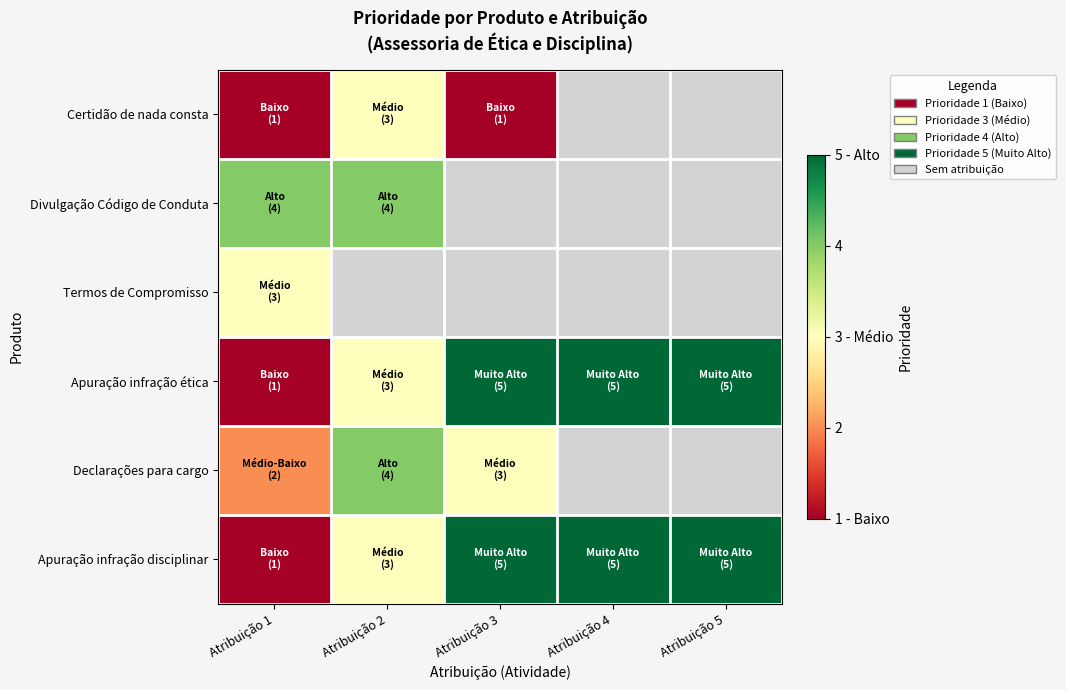

True or false: Apuração infração disciplinar has a value of 3.0 at Atribuição 2.

True